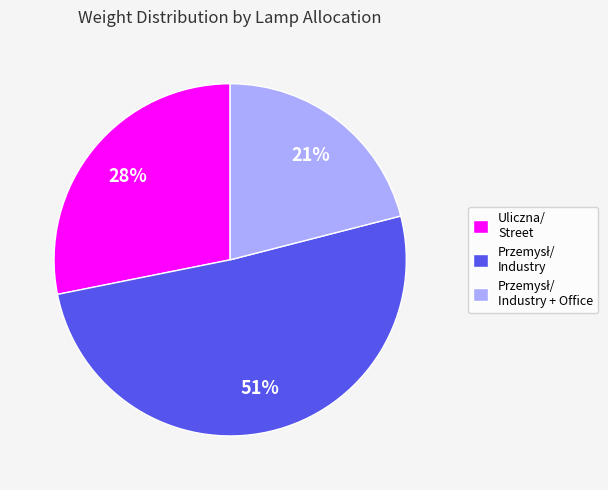

To the nearest percent, what is the difference between the largest and smallest slice percentages?

30%